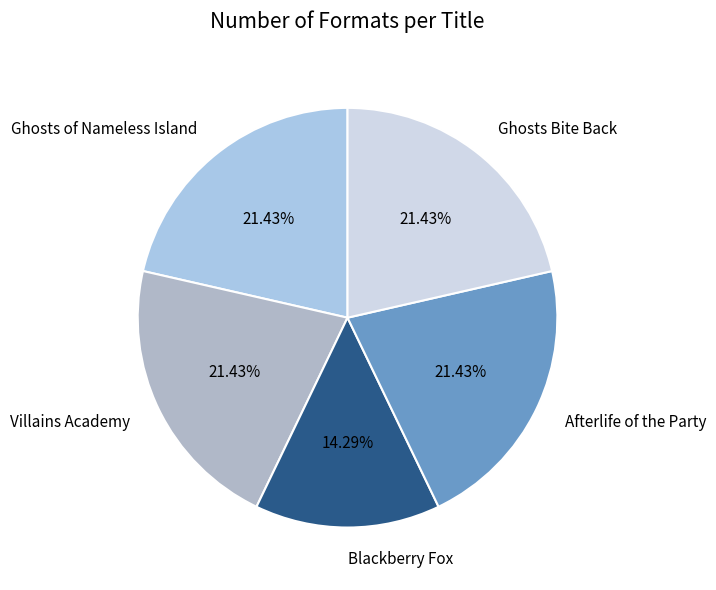

To the nearest percent, what is the difference between the largest and smallest slice percentages?

7%